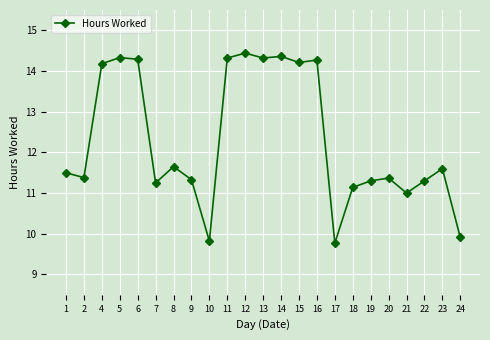

What is the minimum value shown in the chart?

9.8